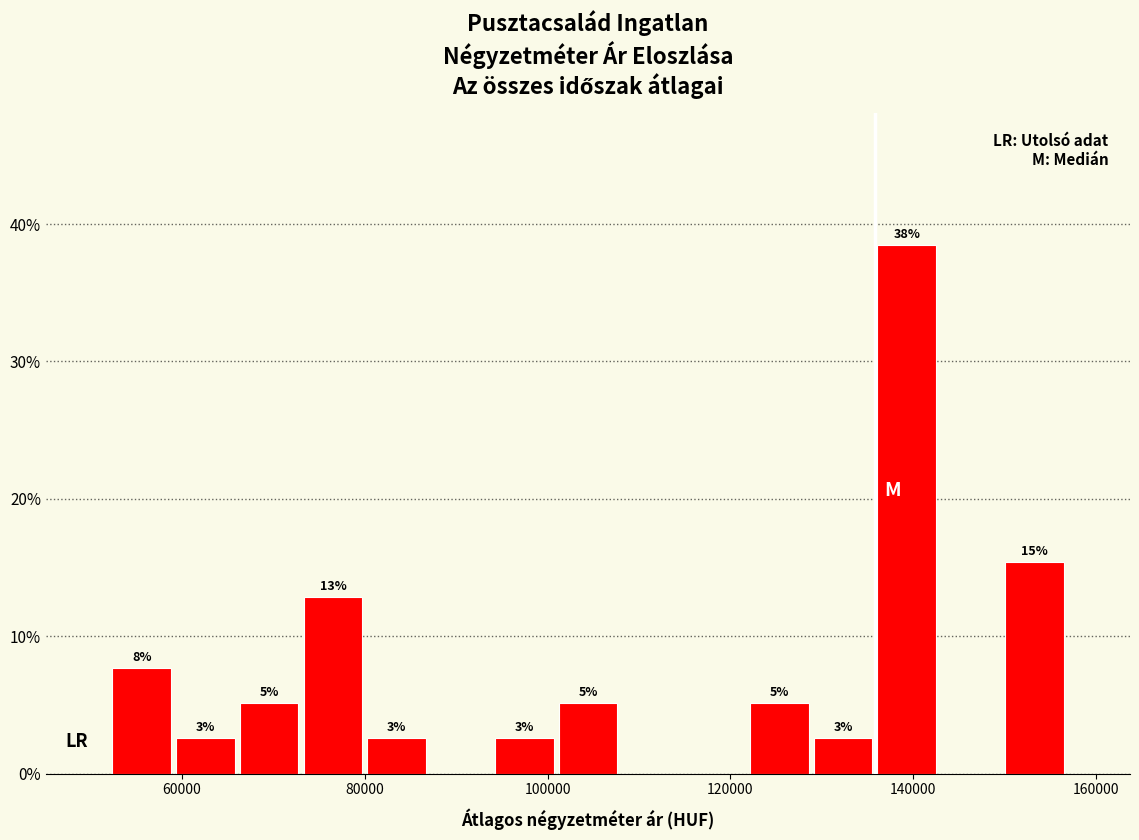

Read against the x-axis, roughly where is the centre of the tallest bar?

140000